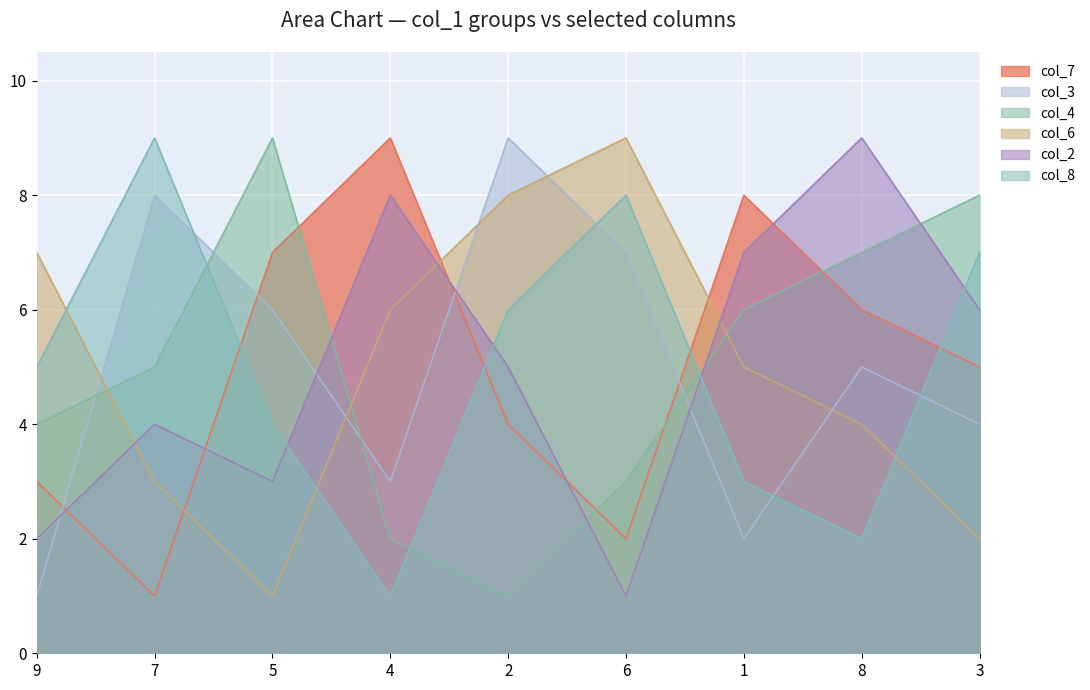

Reading left to right, transcribe all the data shown in this chart.

col_7: 3	1	7	9	4	2	8	6	5
col_3: 1	8	6	3	9	7	2	5	4
col_4: 4	5	9	2	1	3	6	7	8
col_6: 7	3	1	6	8	9	5	4	2
col_2: 2	4	3	8	5	1	7	9	6
col_8: 5	9	4	1	6	8	3	2	7